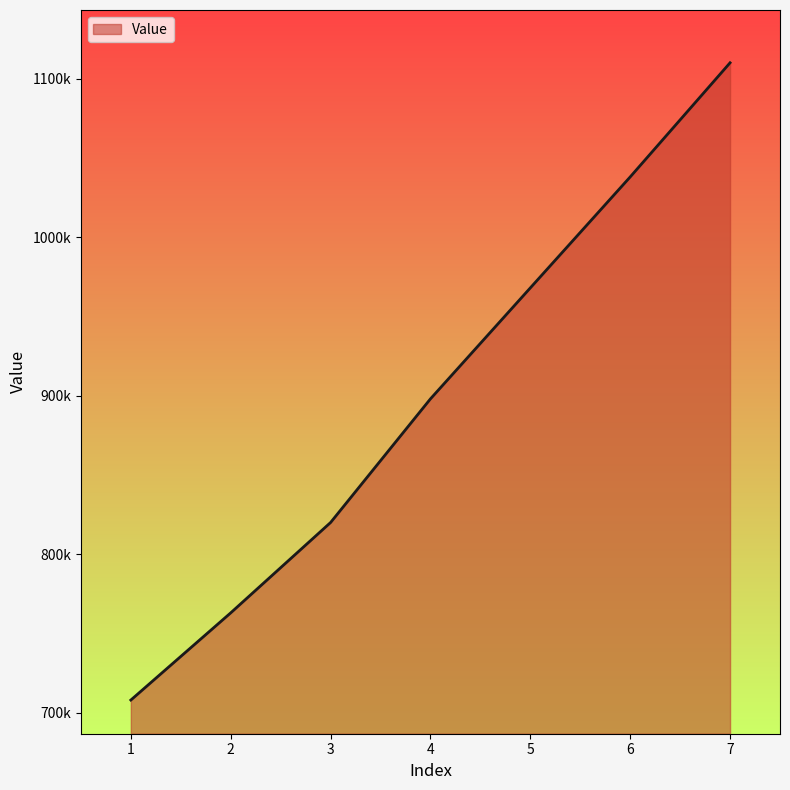

What is the change in value from 6 to 7?

+72000